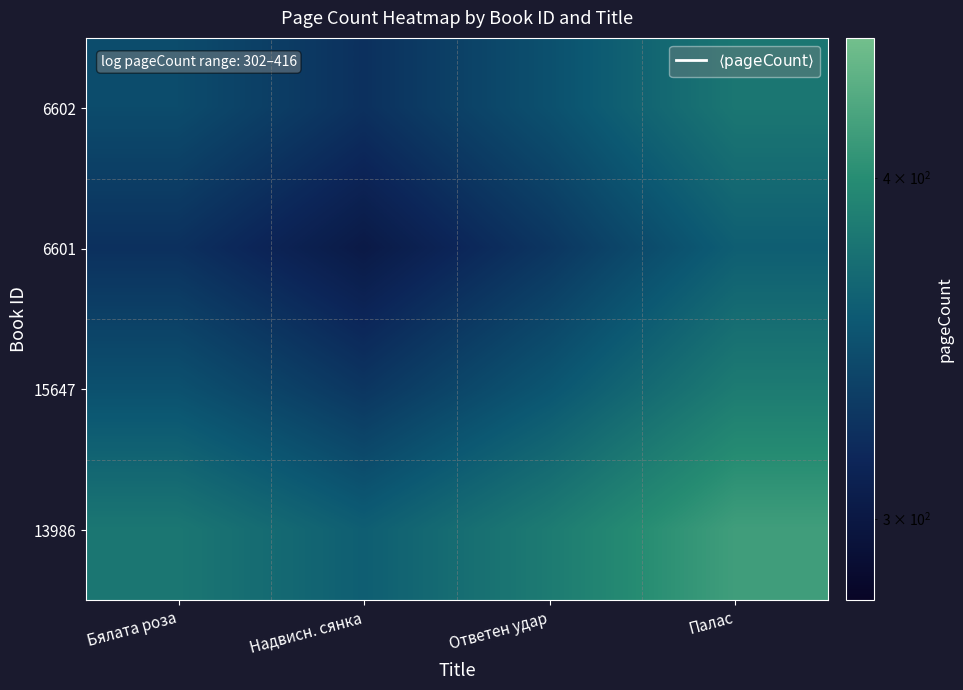

Which category has the lowest value across all series?

Надвисн. сянка